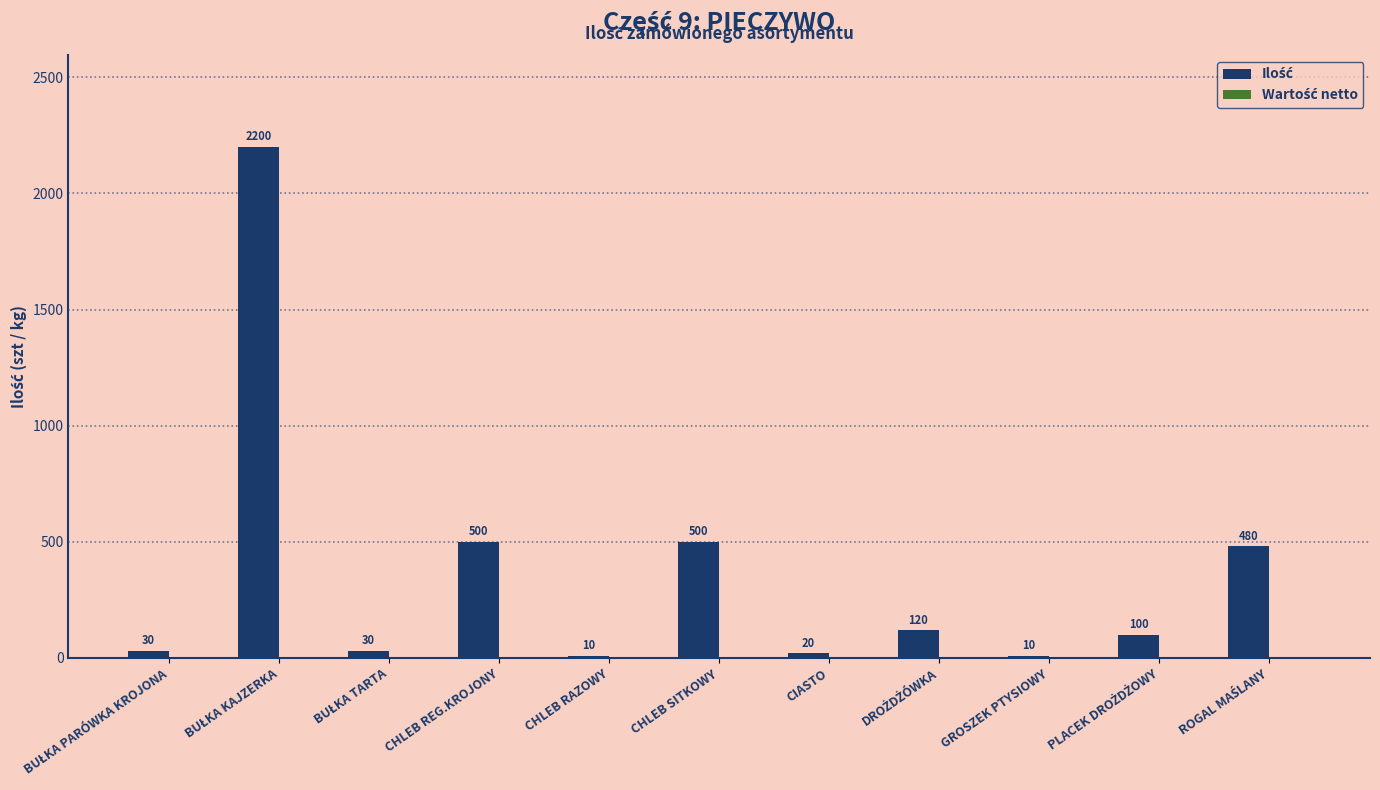

How many data points are less than 100?

5